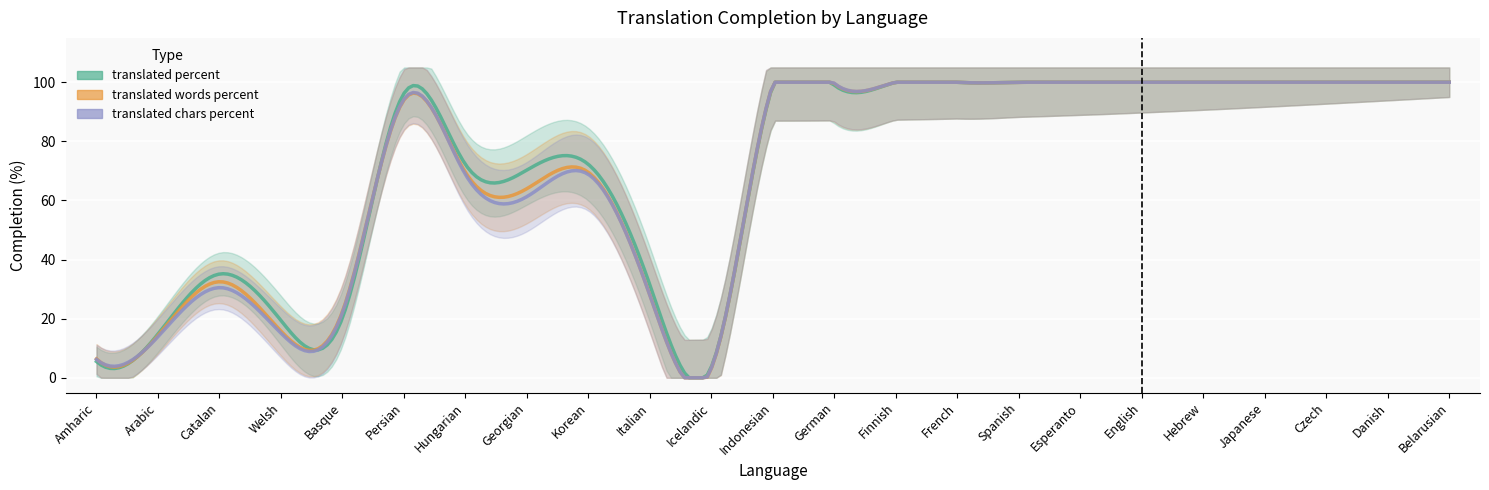

Rank the categories by translated_words_percent value from highest to lowest.

Finnish, French, Spanish, Esperanto, English, Hebrew, Japanese, Czech, Danish, Belarusian, German, Indonesian, Persian, Hungarian, Korean, Georgian, Catalan, Italian, Basque, Welsh, Arabic, Amharic, Icelandic